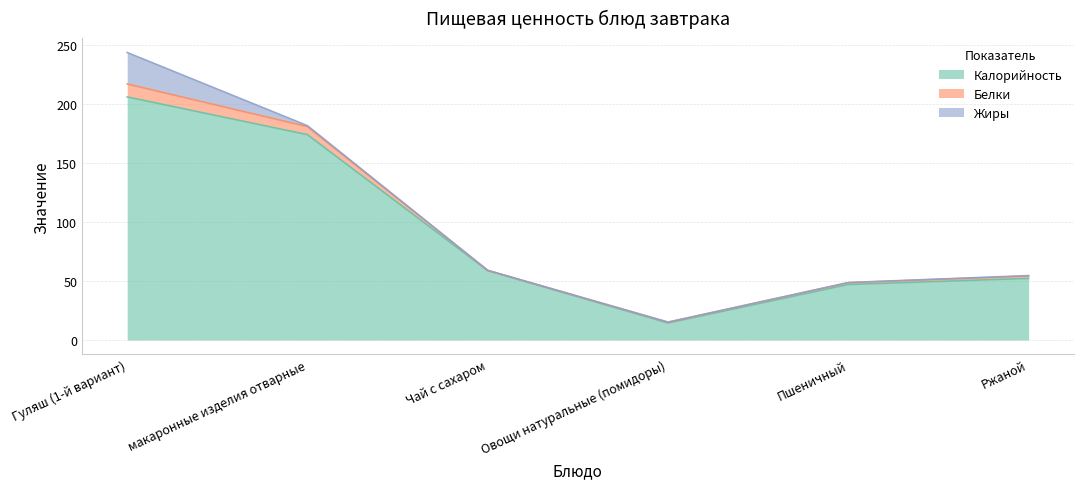

In Калорийность, how many points are lower than both neighbors (excluding endpoints)?

1